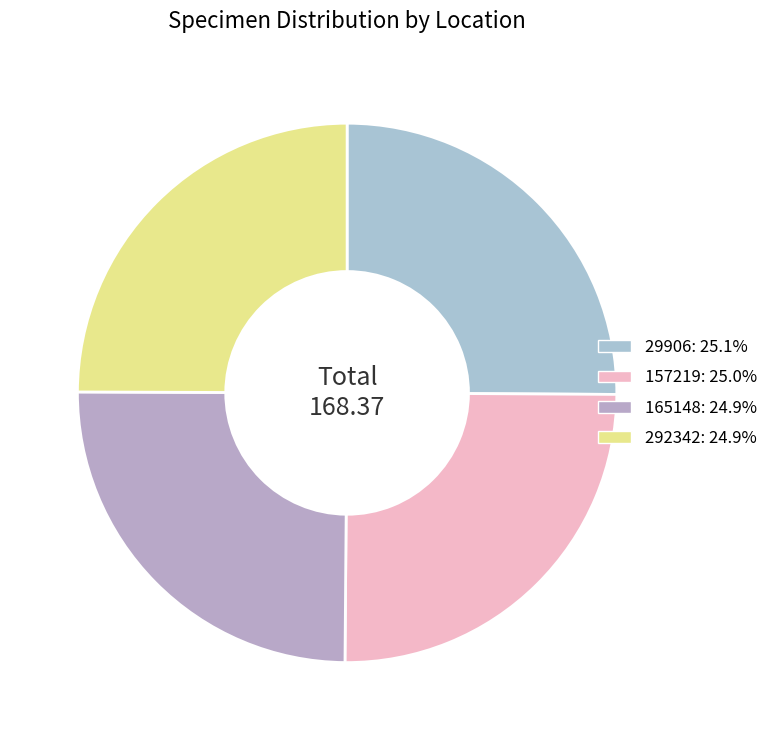

Approximately how many times larger is the value at 165148 compared to 157219?

1.0